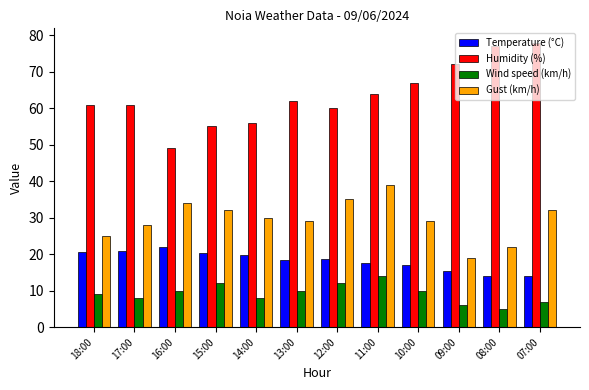

What is the maximum value for Temperature (°C)?

22.1